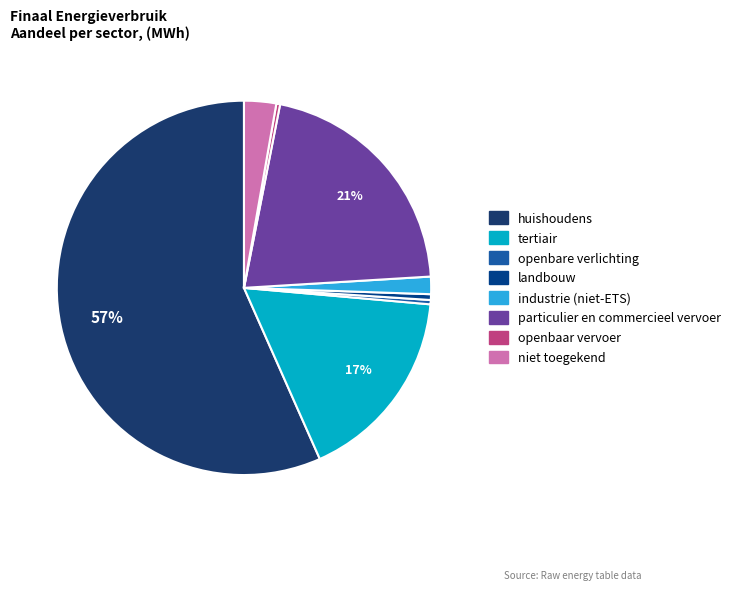

To the nearest percent, what is the average slice percentage?

12%